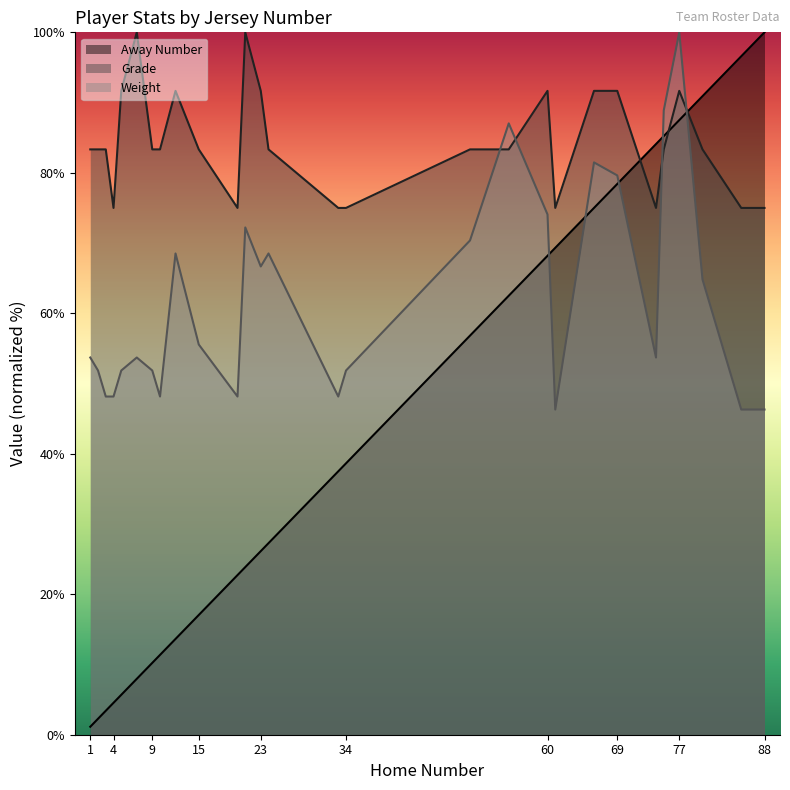

What is the value of the Weight point at the 27th from the left?

46.3